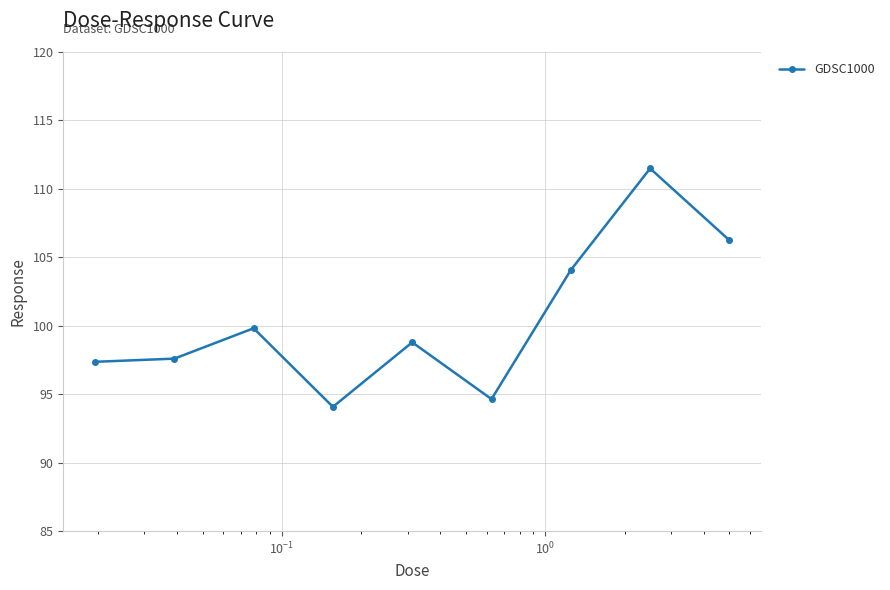

What is the sum of all values?

904.1